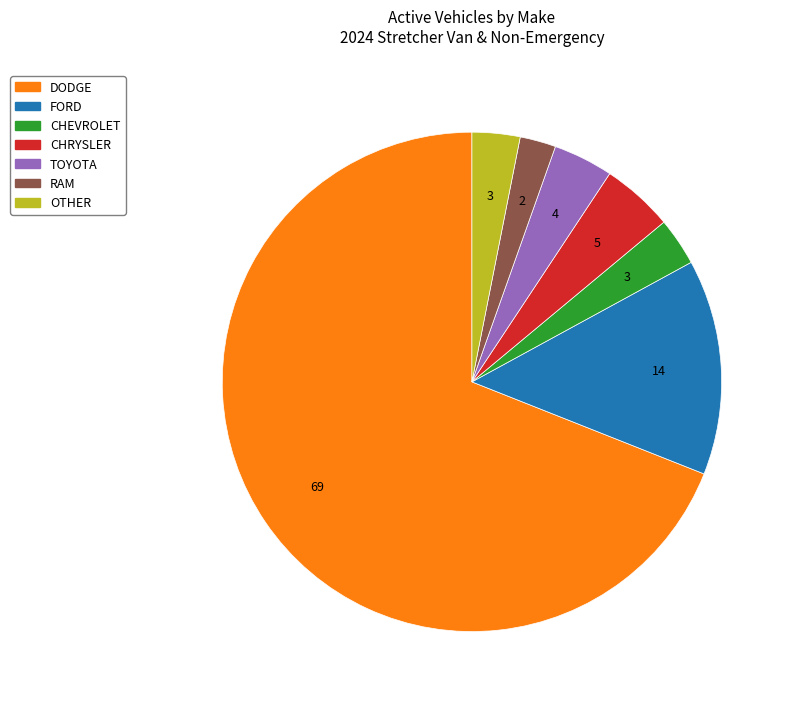

True or false: DODGE accounts for 69% of the total.

True